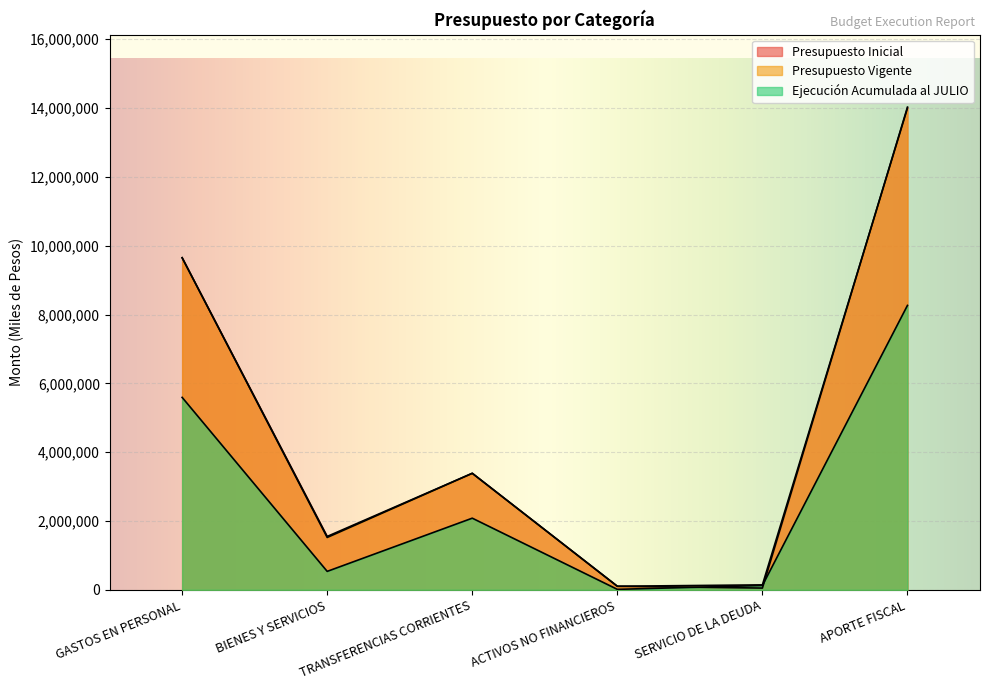

What is the spread (max minus min) of values at GASTOS EN PERSONAL?

4058080